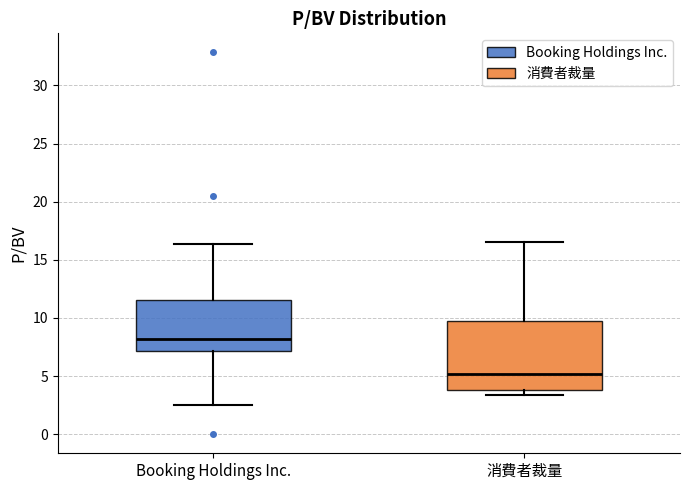

Reading left to right, read every box against the y-axis: the position of its median line, the range the box covers, and the ends of its whiskers. The values are not printed on the chart, so give them approximately, as read against the axis.

Booking Holdings Inc.: median 8.0, box 7.0 to 11.5, whiskers 2.5 to 16.5
消費者裁量: median 5.0, box 4.0 to 9.5, whiskers 3.5 to 16.5